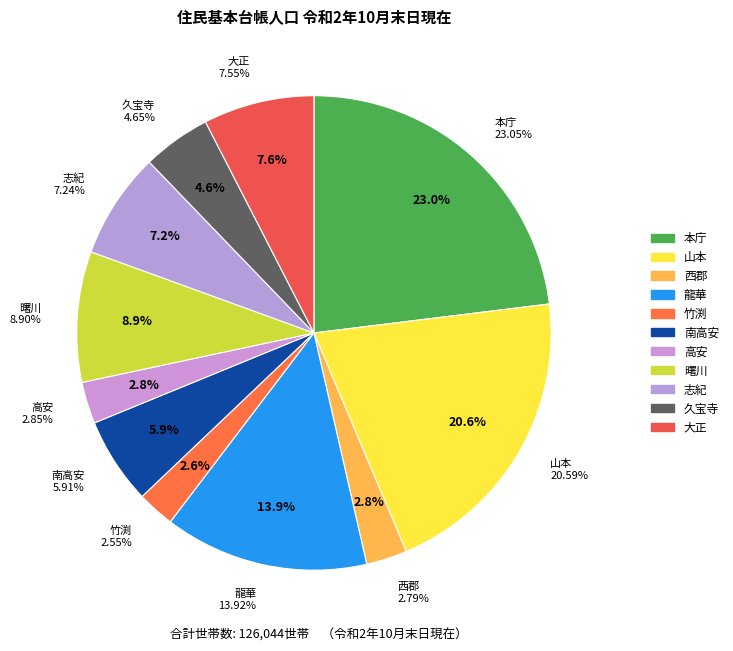

True or false: 志紀 accounts for 12% of the total.

False